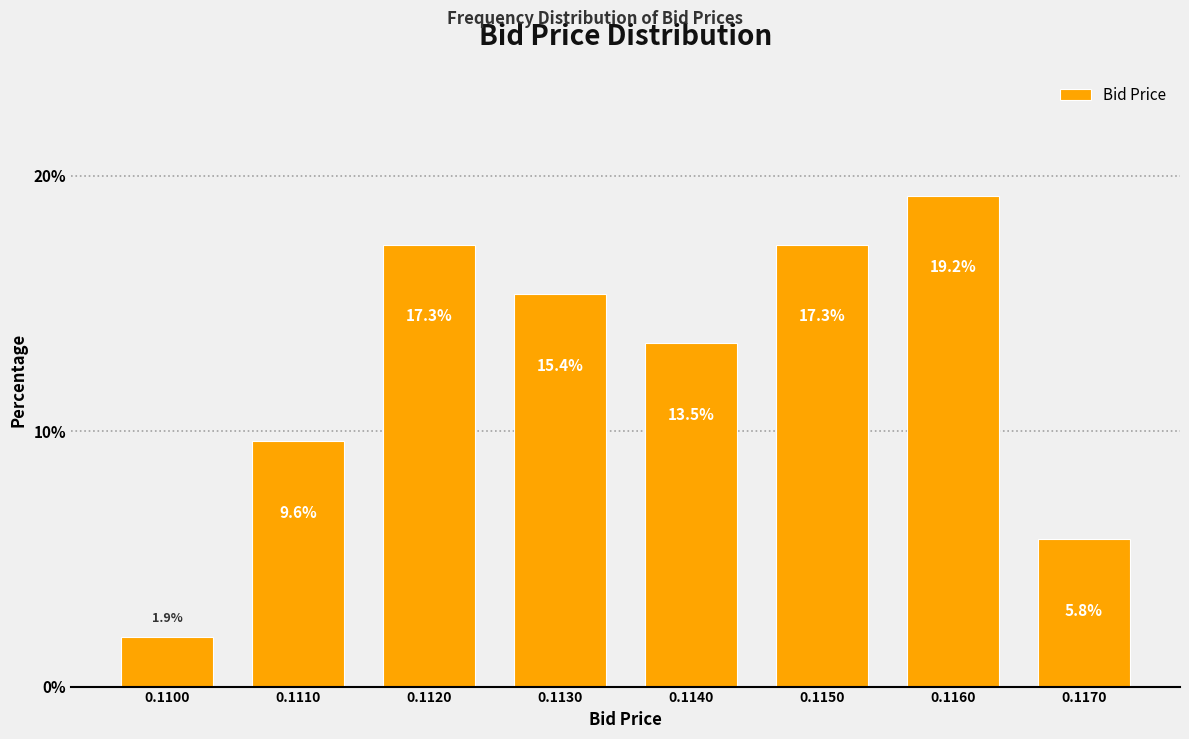

Reading right to left, what are all the values shown in this chart?

0.1170=5.8	0.1160=19.2	0.1150=17.3	0.1140=13.5	0.1130=15.4	0.1120=17.3	0.1110=9.6	0.1100=1.9